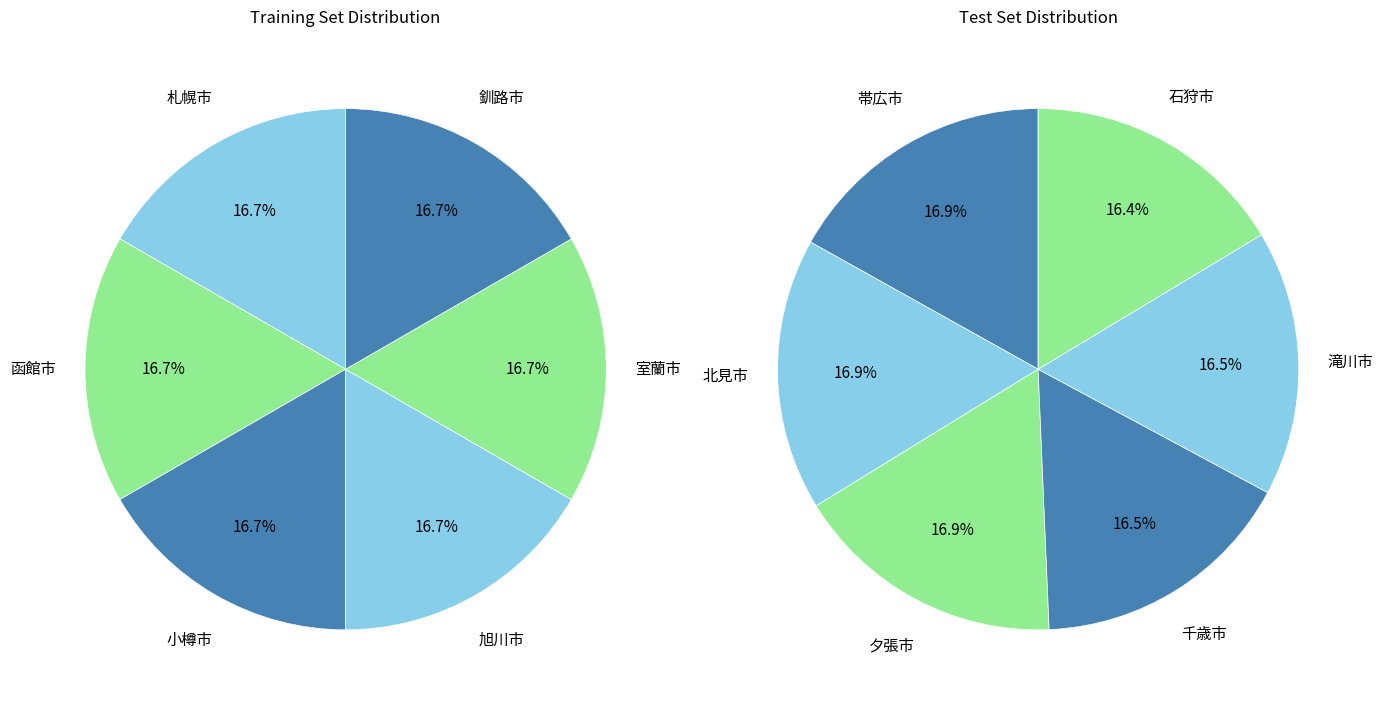

How many slices are in this pie chart?

12